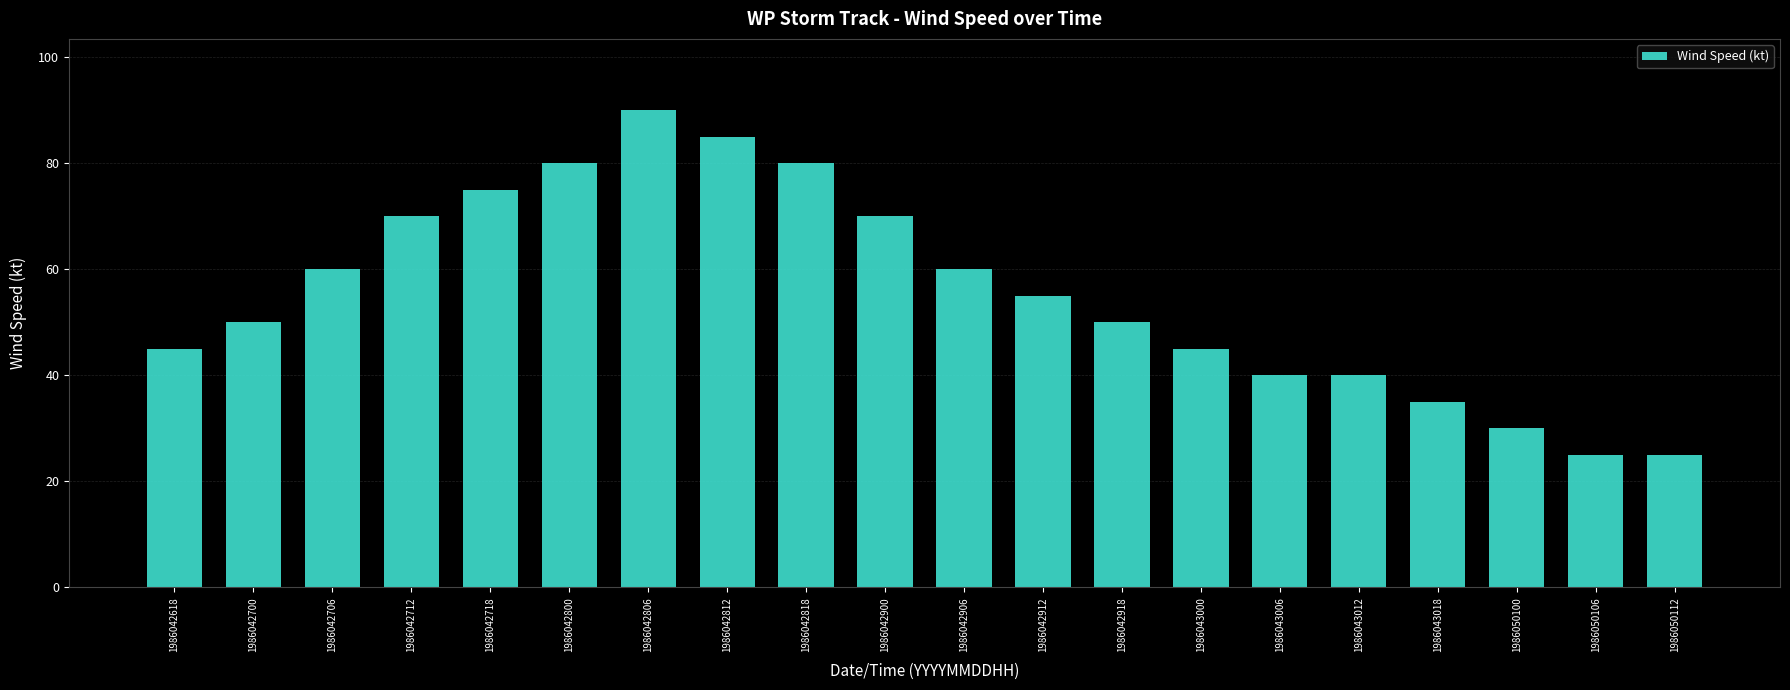

What is the average value?

56